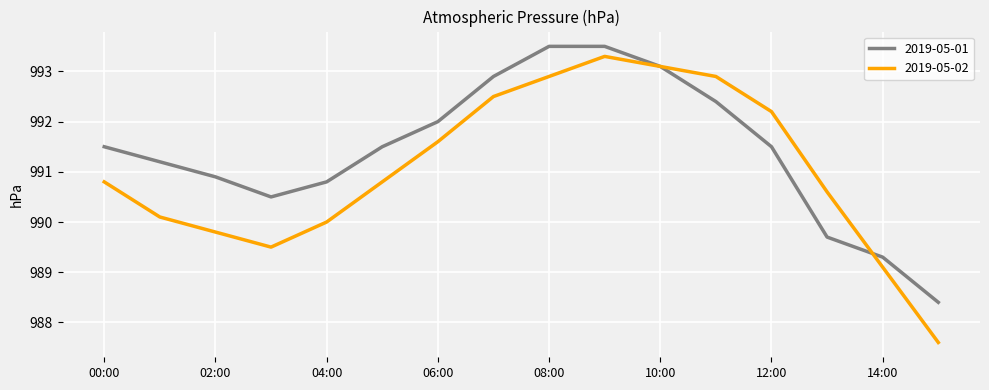

What is the maximum value for 2019-05-01?

993.5